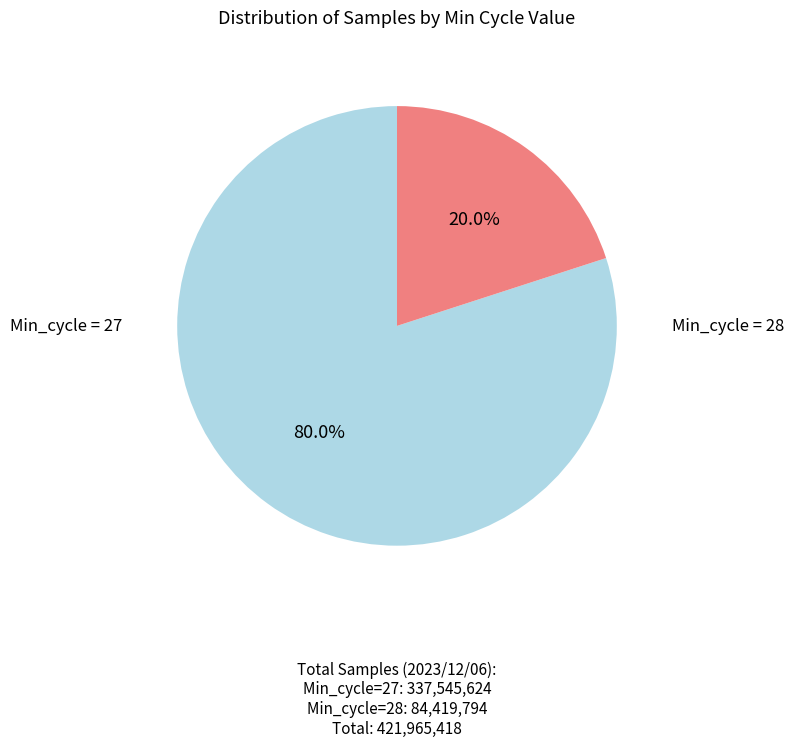

Is there any slice that represents more than half of the pie?

Yes